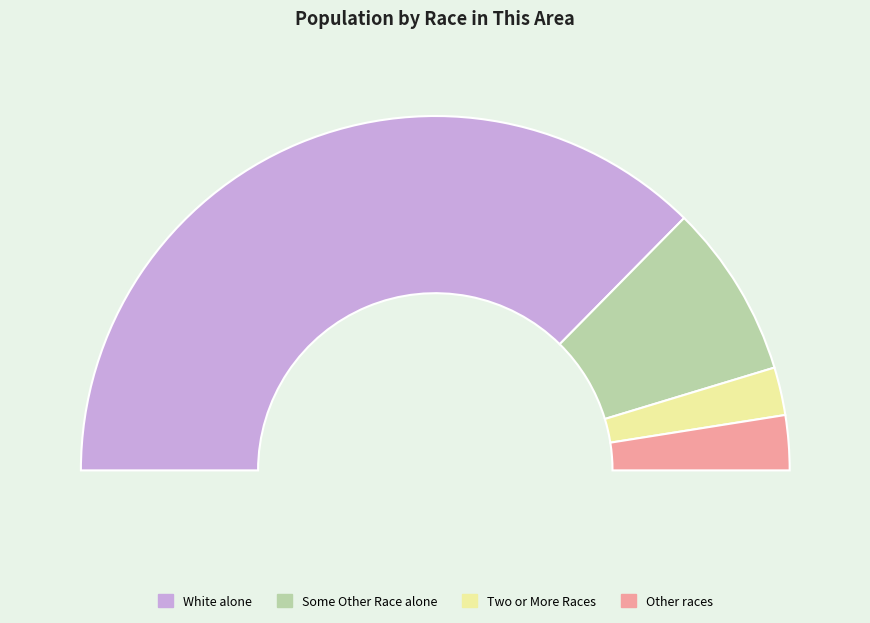

What is the majority slice?

White alone